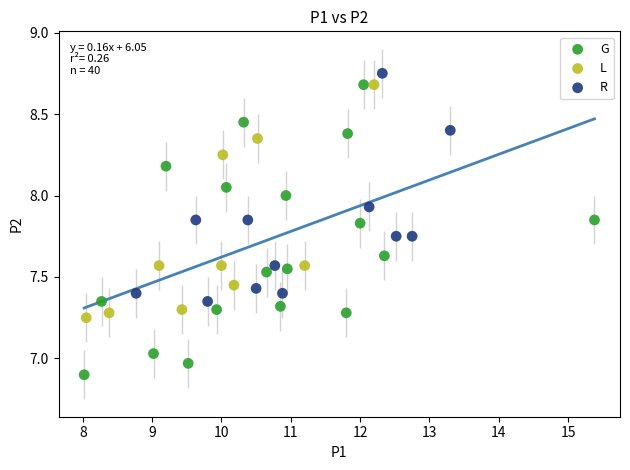

Which series has the widest spread of Y values?

G